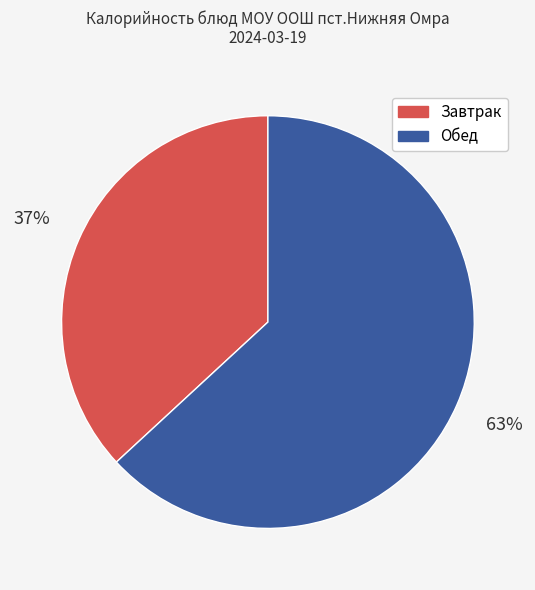

What percentage is the Обед slice, to the nearest percent?

63%